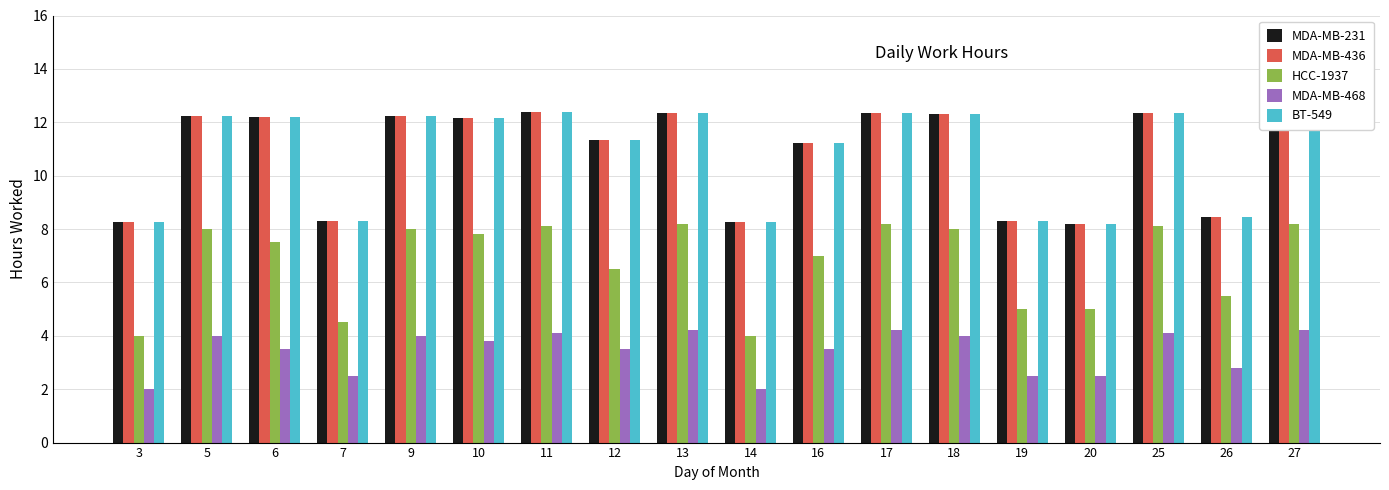

What is the spread (max minus min) of values at 7?

5.8